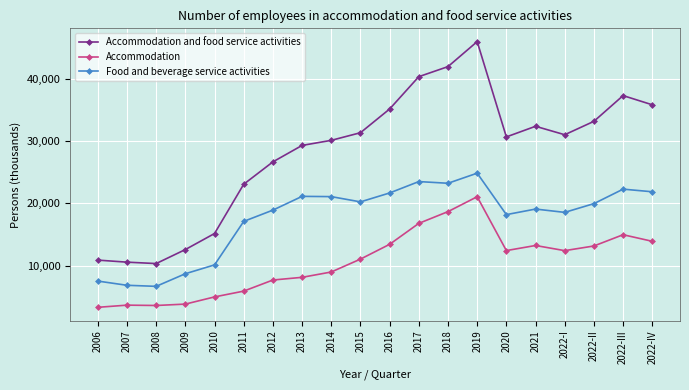

Which series has the largest total across all categories?

Accommodation and food service activities